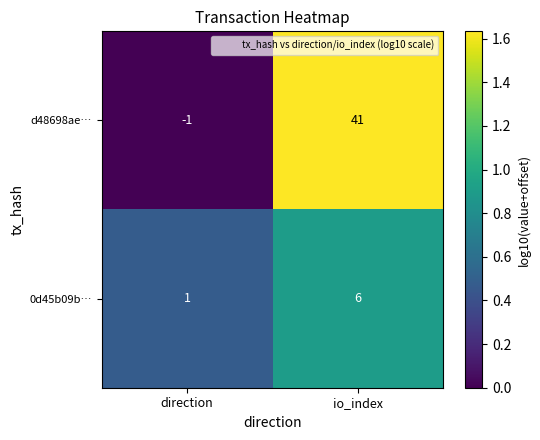

Reading left to right, transcribe all the data shown in this chart.

d48698ae…: -1	41
0d45b09b…: 1	6